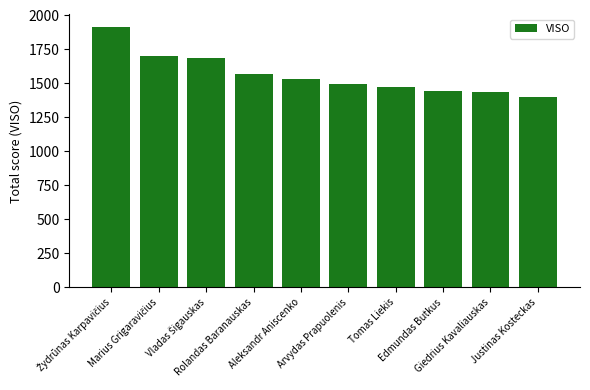

What is the average value?

1564.6